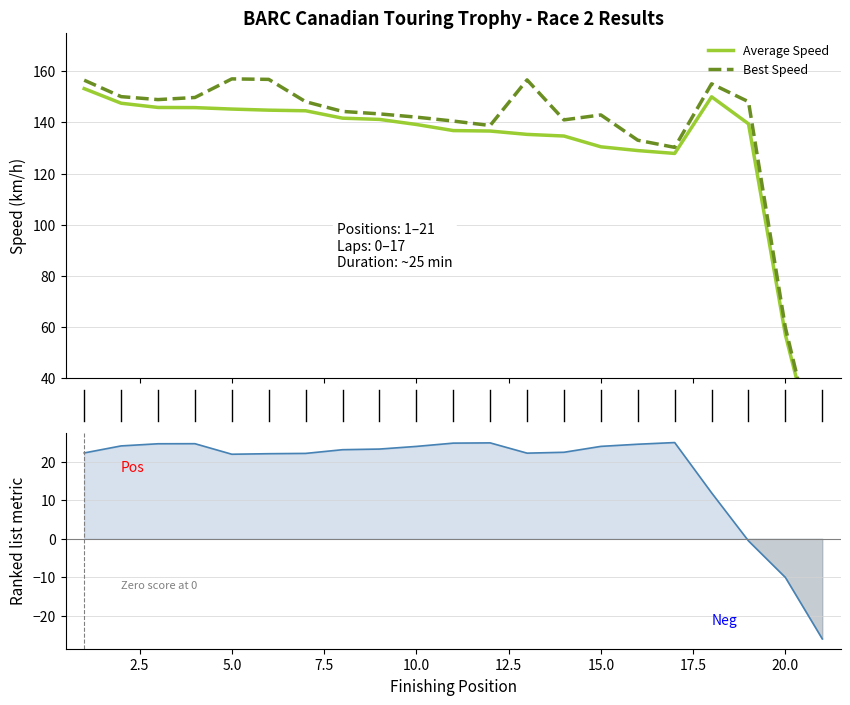

Count the number of data series in this chart.

3